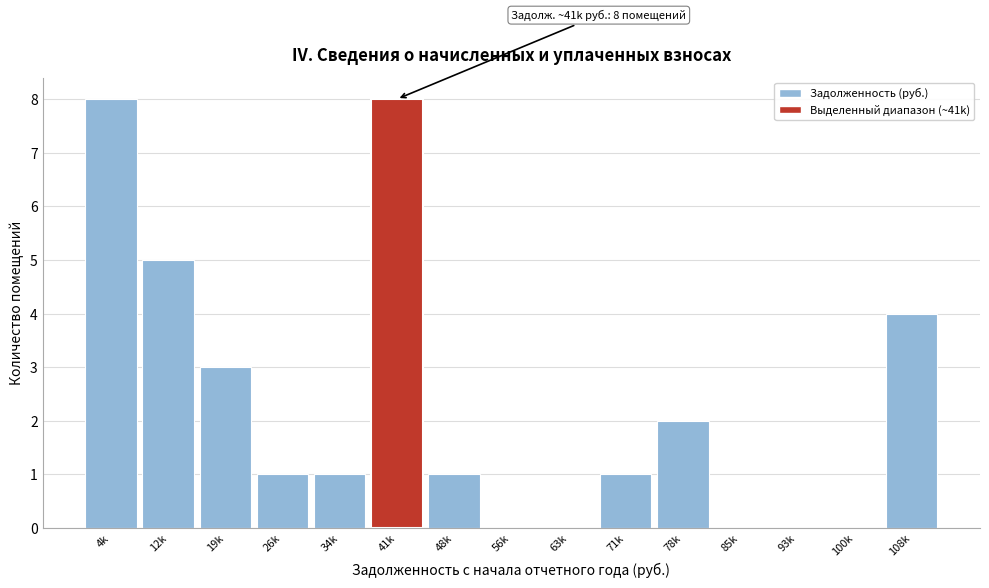

Reading left to right, what are all the values shown in this chart?

4k=8	12k=5	19k=3	26k=1	34k=1	41k=8	48k=1	56k=0	63k=0	71k=1	78k=2	85k=0	93k=0	100k=0	108k=4